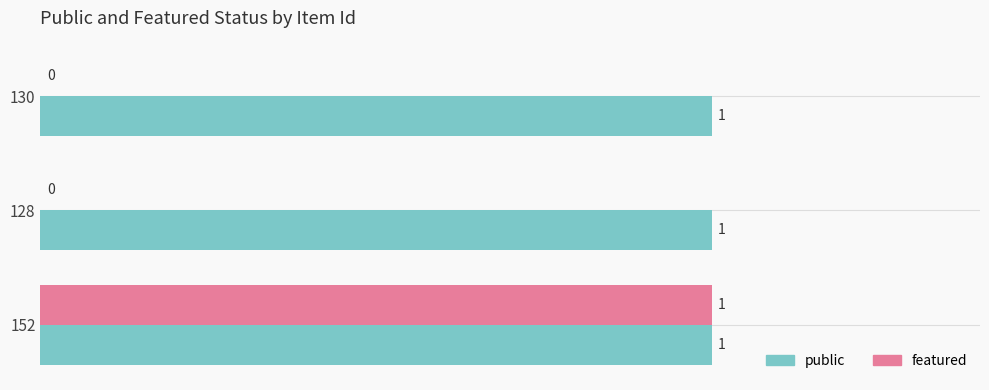

What is the maximum value for featured?

1